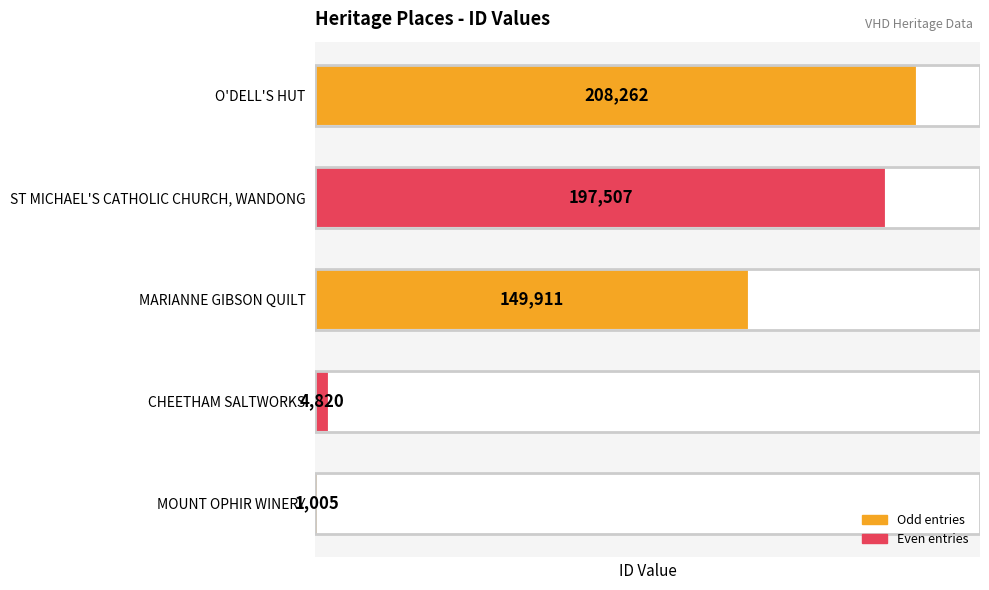

Which has a higher value, O'DELL'S HUT or ST MICHAEL'S CATHOLIC CHURCH, WANDONG?

O'DELL'S HUT